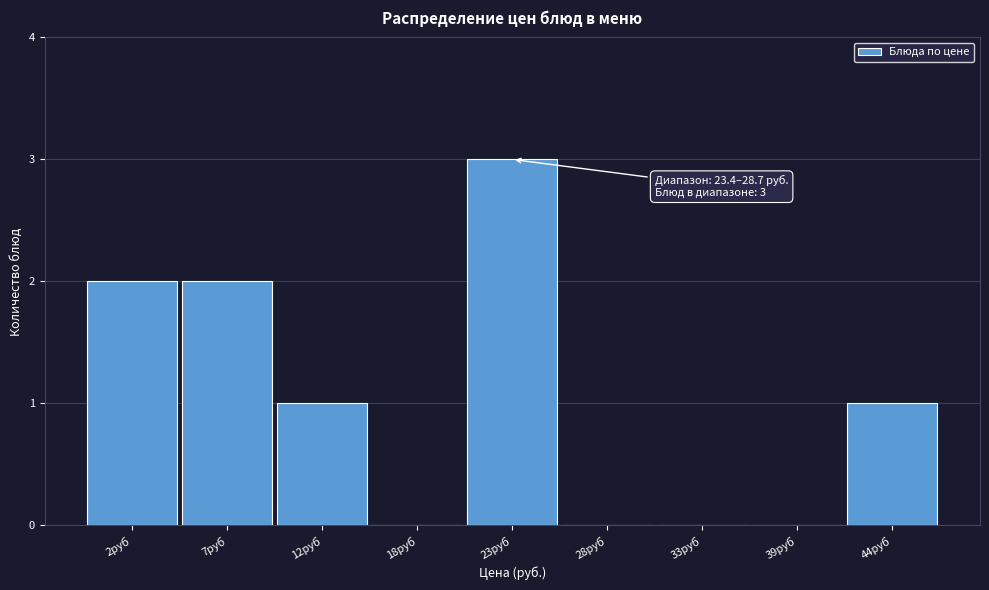

Reading right to left, extract all data points from this chart.

44руб=1	39руб=0	33руб=0	28руб=0	23руб=3	18руб=0	12руб=1	7руб=2	2руб=2